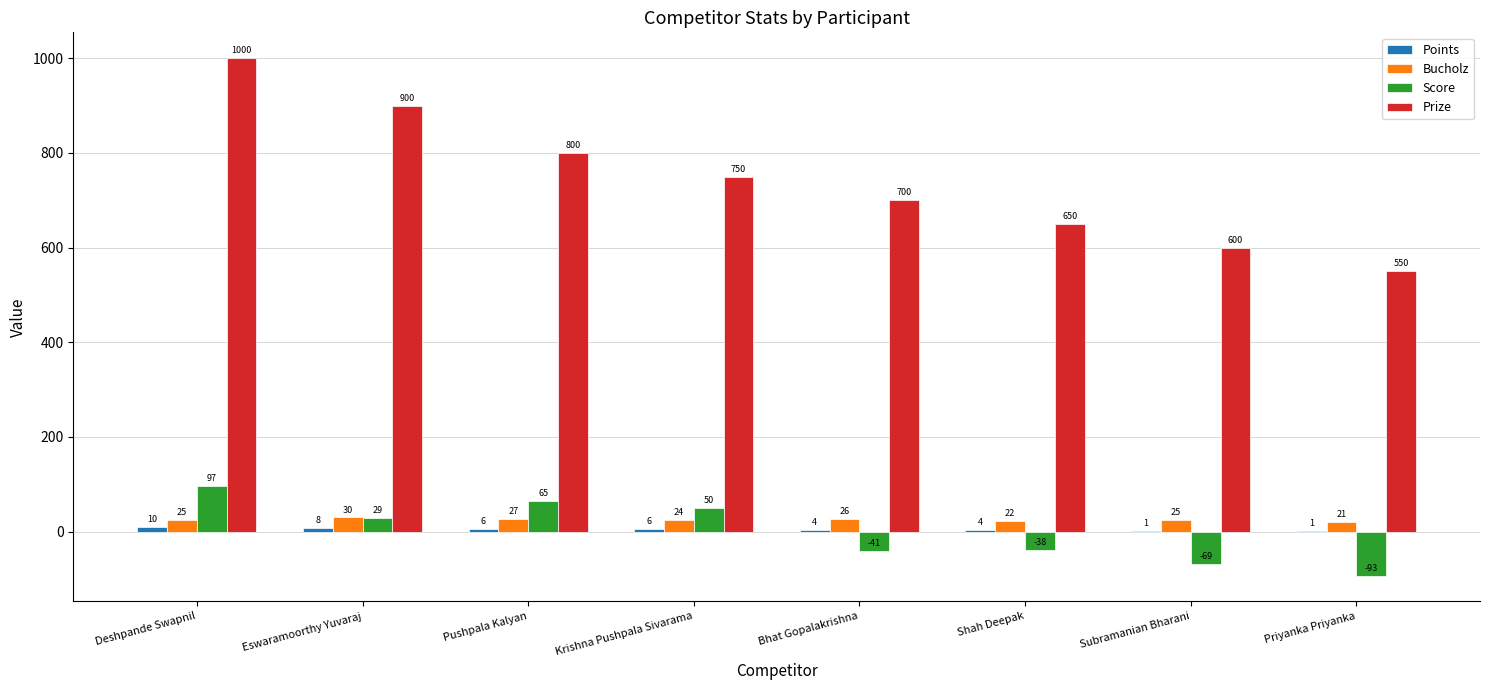

What is the difference between the Bucholz values at Bhat Gopalakrishna and Pushpala Kalyan?

1